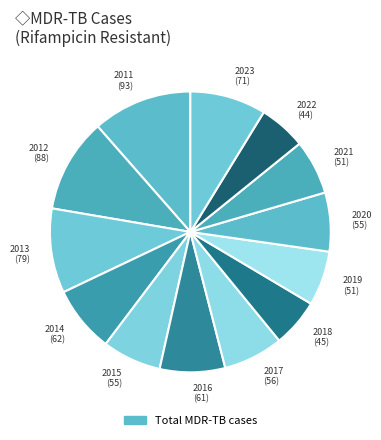

How many segments does this pie chart have?

13